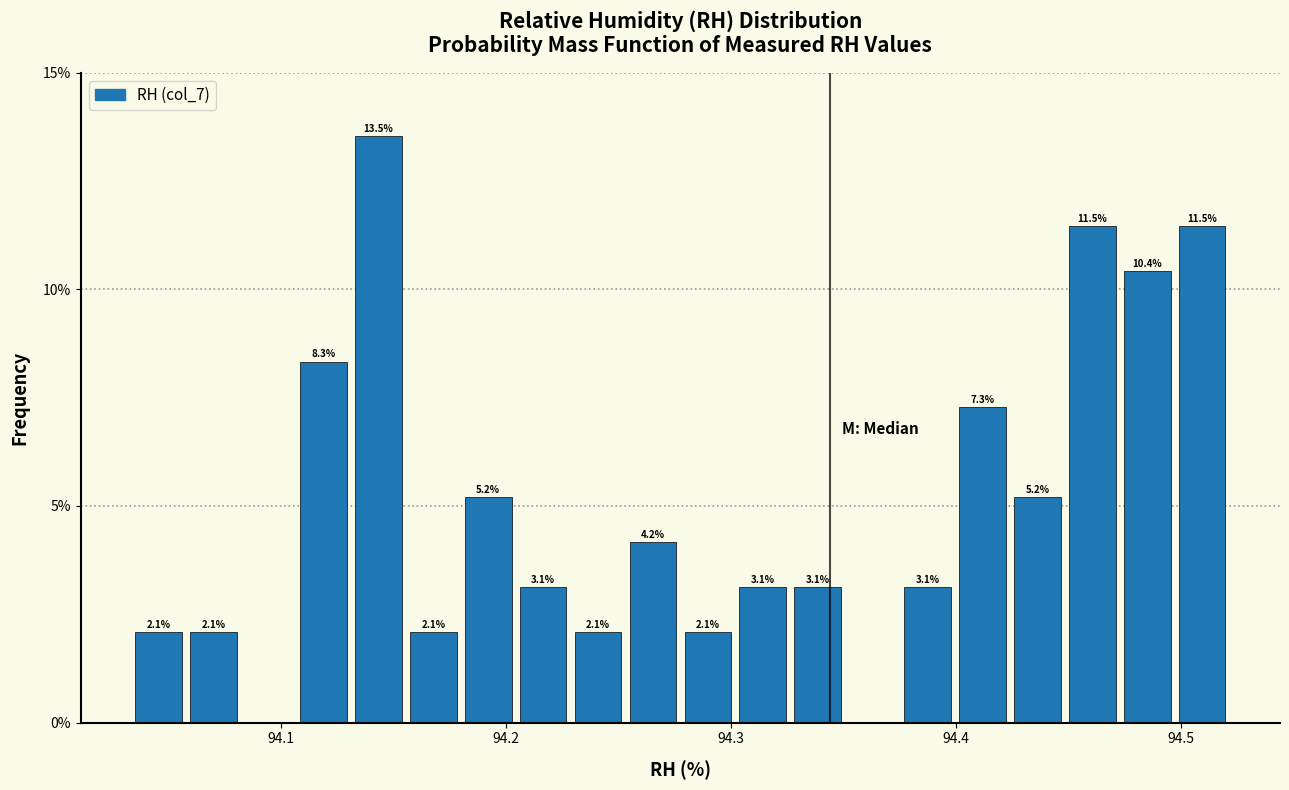

Read against the x-axis, roughly where is the centre of the tallest bar?

94.14